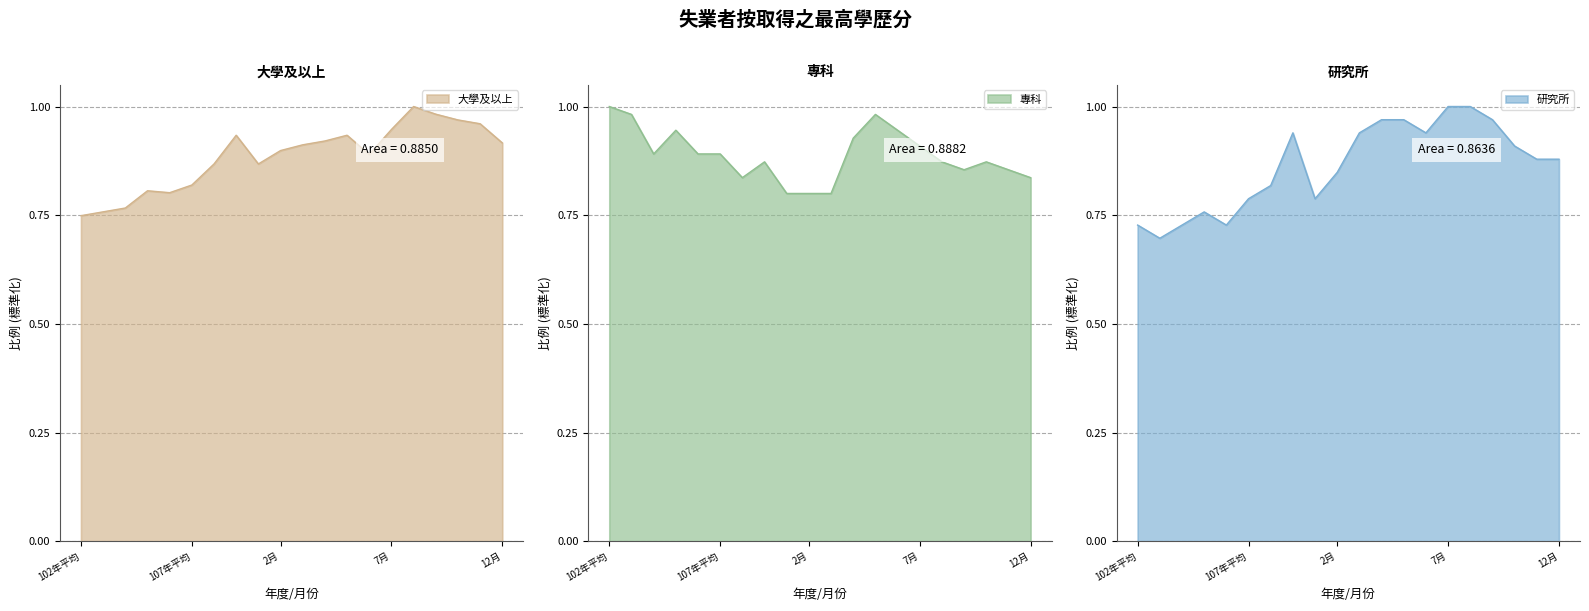

What is the difference between the maximum and minimum values in the 專科 series?

0.2